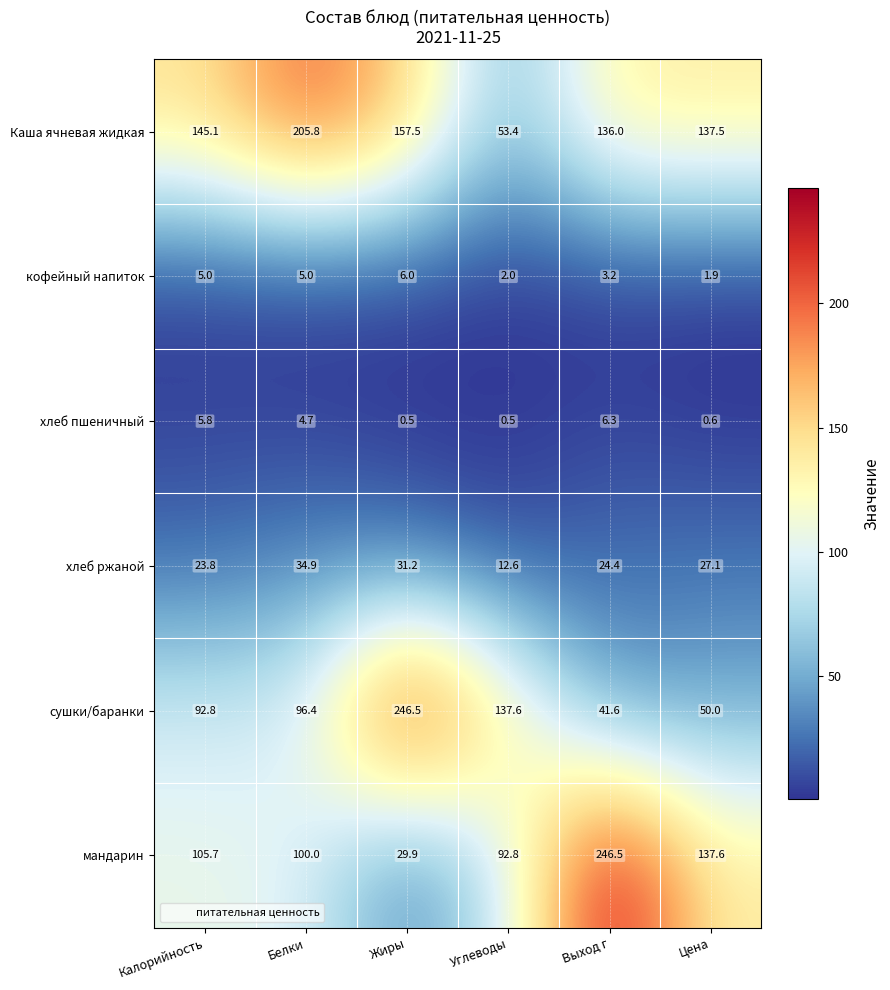

Where does the Каша ячневая жидкая series first go above 145?

Калорийность